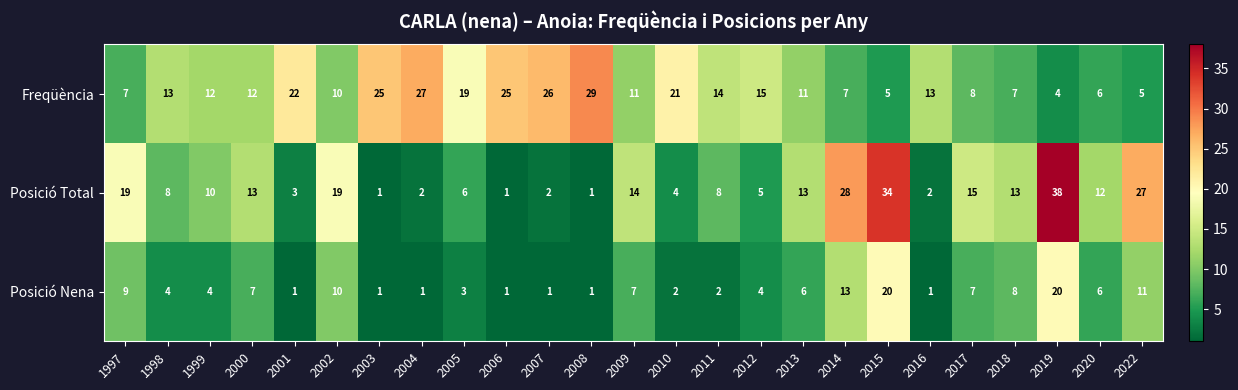

What is the greatest value displayed?

38